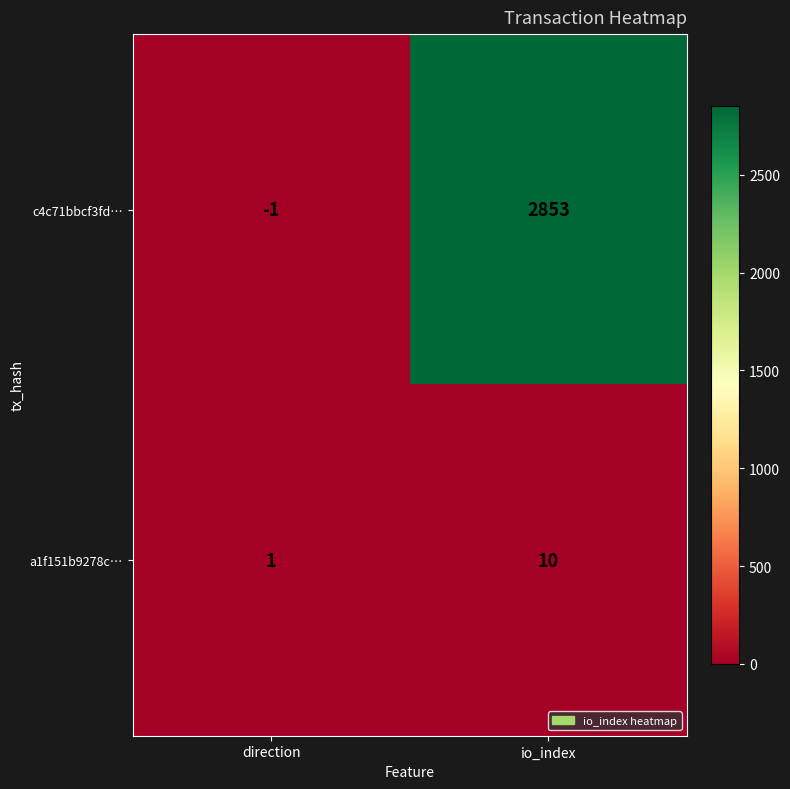

Rank the series by their maximum value, from highest to lowest.

c4c71bbcf3fd…, a1f151b9278c…